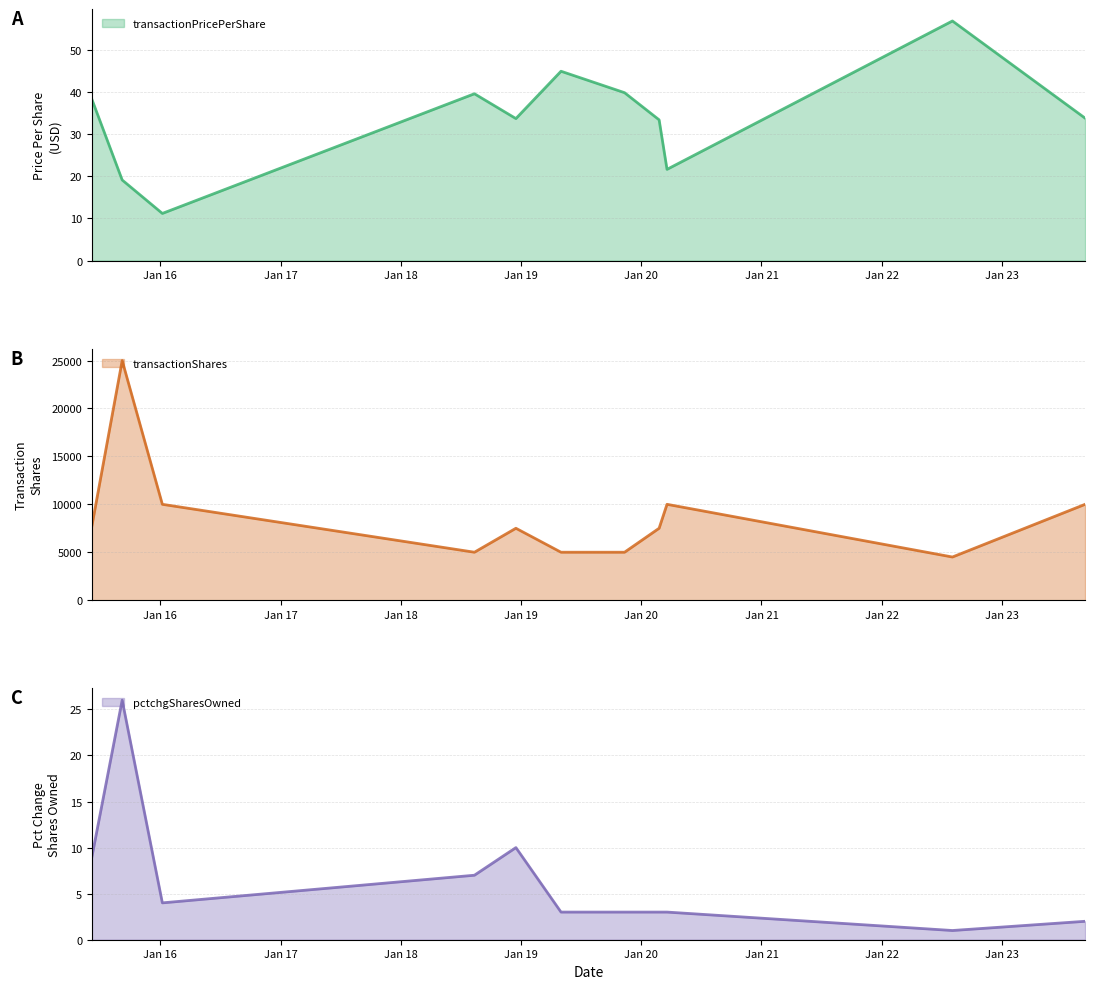

What is the approximate value of transactionPricePerShare at 2018-08-13?

39.6